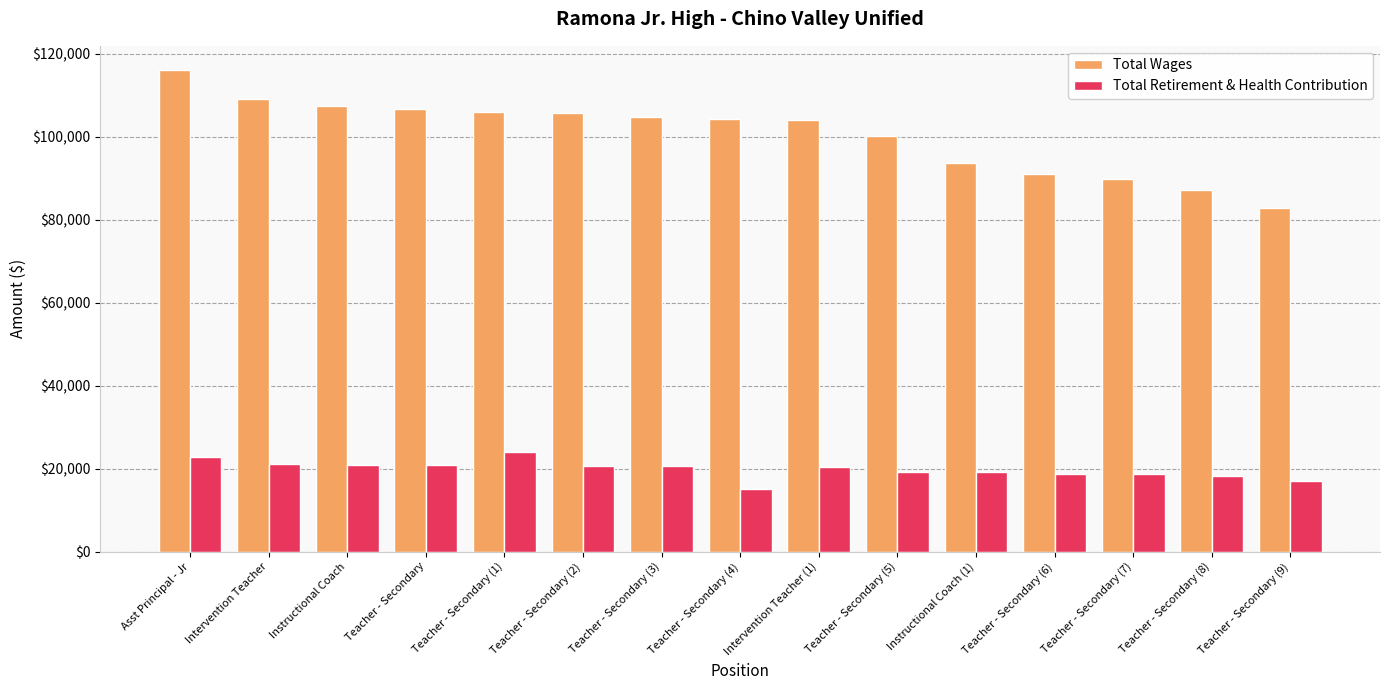

What value does the Total Retirement & Health Contribution series have at Teacher - Secondary (6), to the nearest 10?

18620